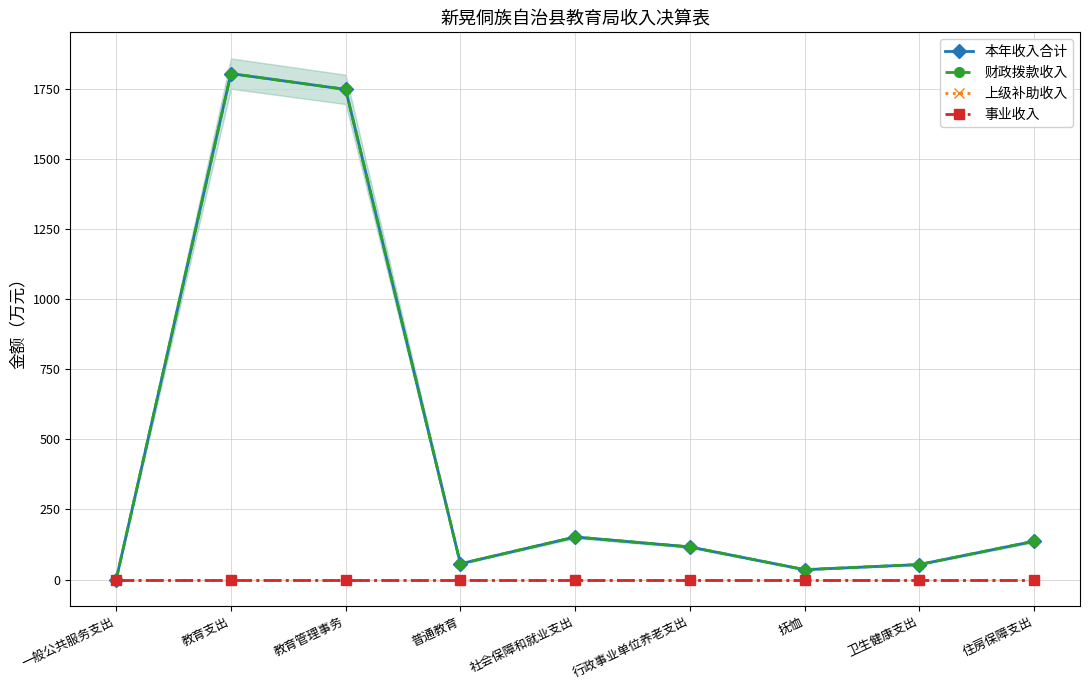

Is the value of 财政拨款收入 at 卫生健康支出 greater than the value of 本年收入合计 at 住房保障支出?

No